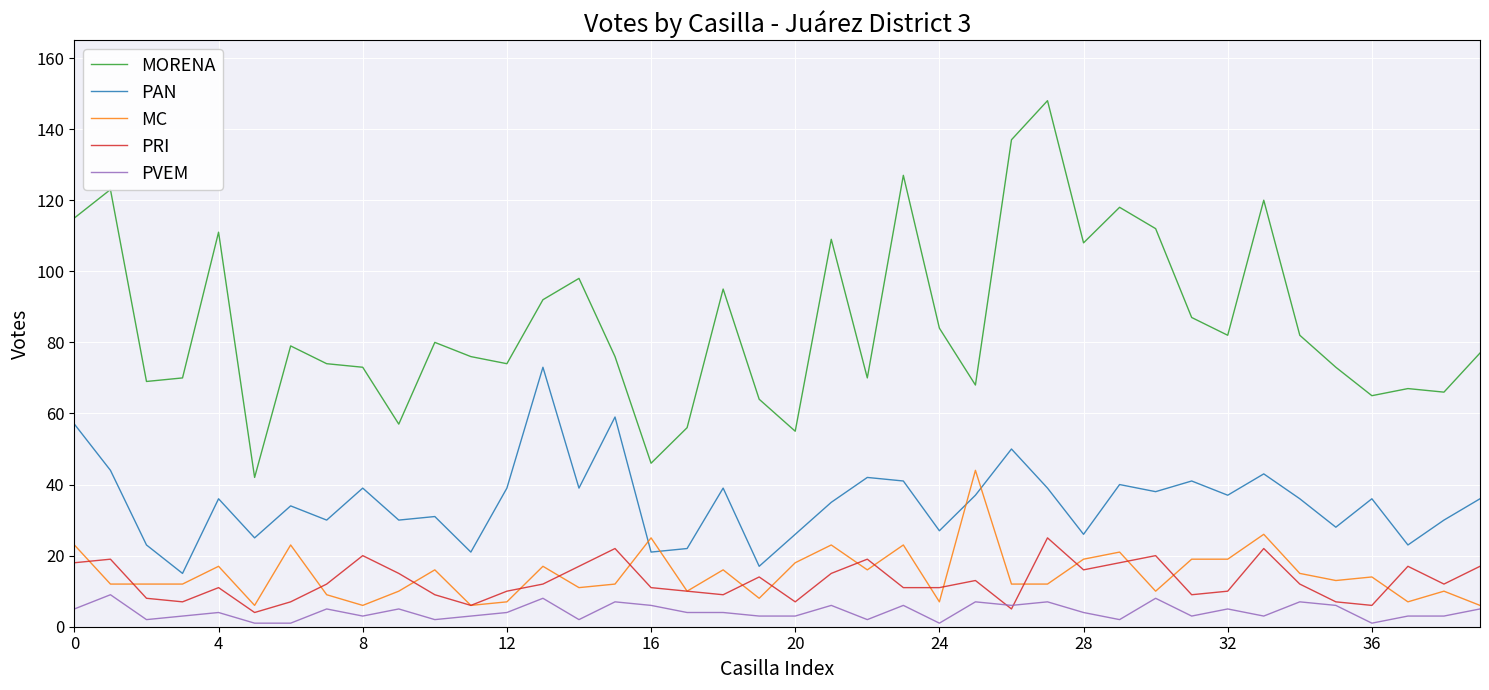

List the series in order of their peak value, highest first.

MORENA, PAN, MC, PRI, PVEM